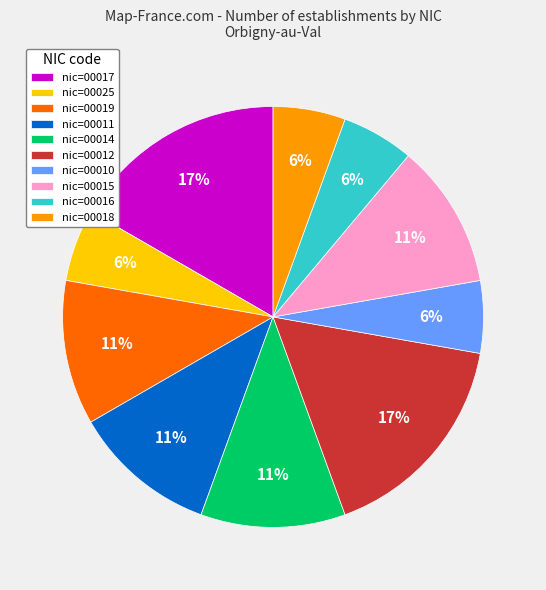

To the nearest percent, what is the difference between the largest and smallest slice percentages?

11%